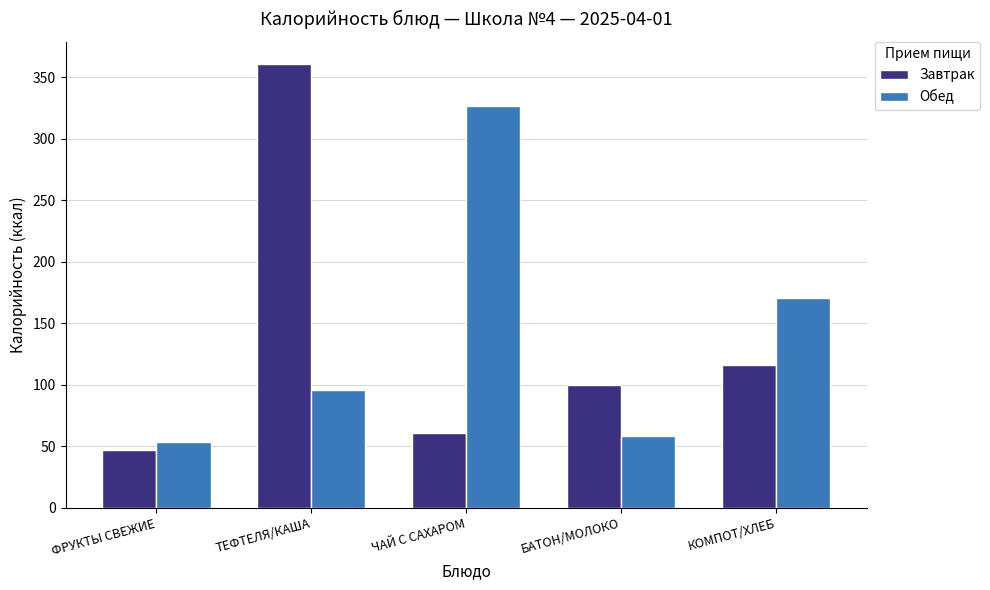

Reading left to right, extract all data points from this chart.

Завтрак: ФРУКТЫ СВЕЖИЕ=47.0	ТЕФТЕЛЯ/КАША=360.9	ЧАЙ С САХАРОМ=60.7	БАТОН/МОЛОКО=100.0	КОМПОТ/ХЛЕБ=116.4
Обед: ФРУКТЫ СВЕЖИЕ=53.6	ТЕФТЕЛЯ/КАША=96.1	ЧАЙ С САХАРОМ=326.6	БАТОН/МОЛОКО=58.1	КОМПОТ/ХЛЕБ=170.7